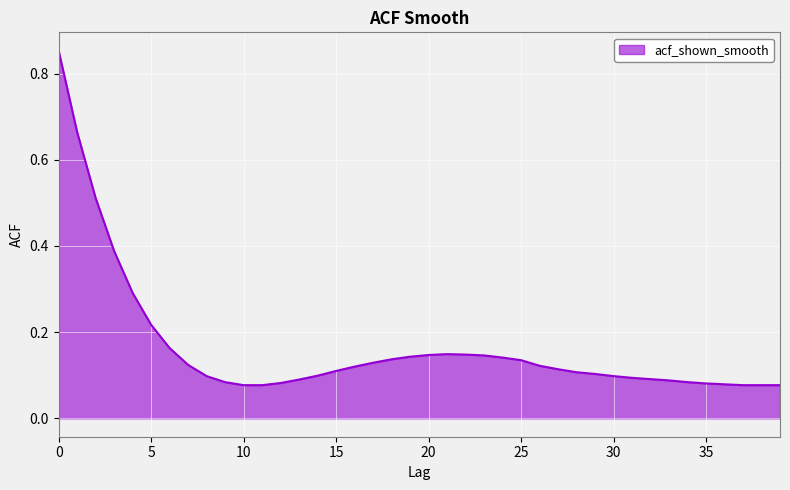

Reading left to right, extract all data points from this chart.

0=0.9	1=0.7	2=0.5	3=0.4	4=0.3	5=0.2	6=0.2	7=0.1	8=0.1	9=0.1	10=0.1	11=0.1	12=0.1	13=0.1	14=0.1	15=0.1	16=0.1	17=0.1	18=0.1	19=0.1	20=0.1	21=0.1	22=0.1	23=0.1	24=0.1	25=0.1	26=0.1	27=0.1	28=0.1	29=0.1	30=0.1	31=0.1	32=0.1	33=0.1	34=0.1	35=0.1	36=0.1	37=0.1	38=0.1	39=0.1